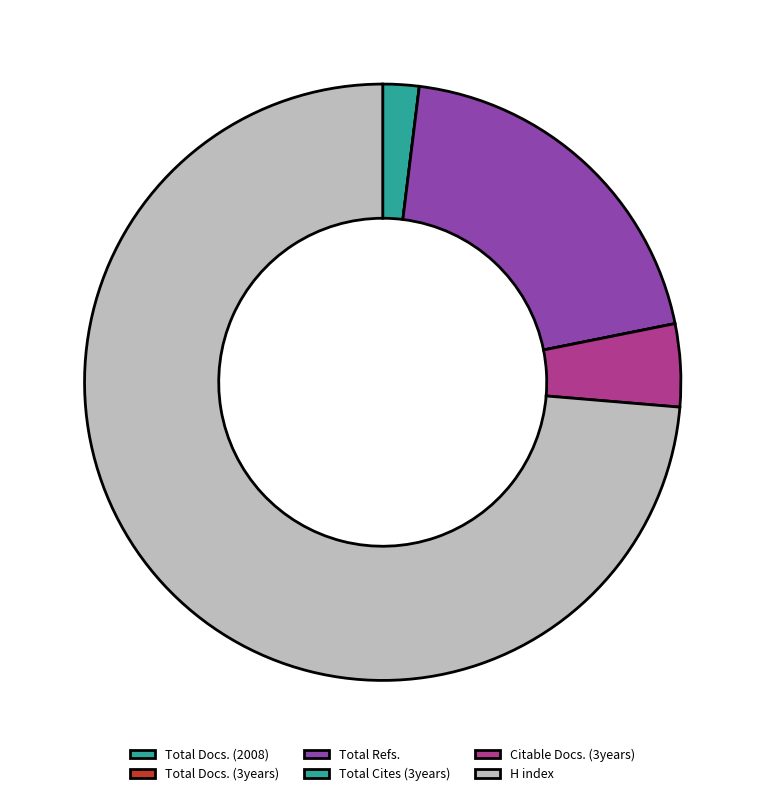

What is the smallest slice in the pie chart?

Total Docs. (3years)